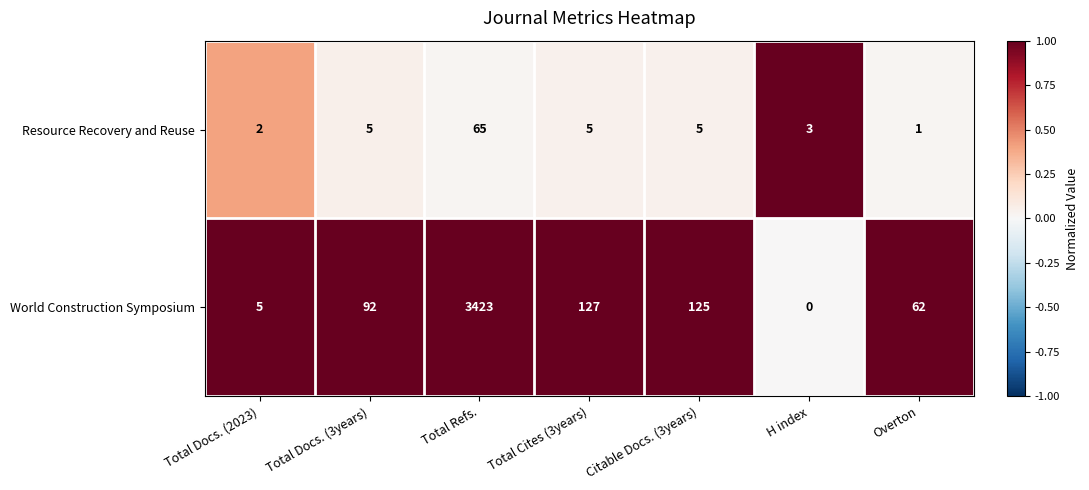

How many positive values does the World Construction Symposium series have?

6